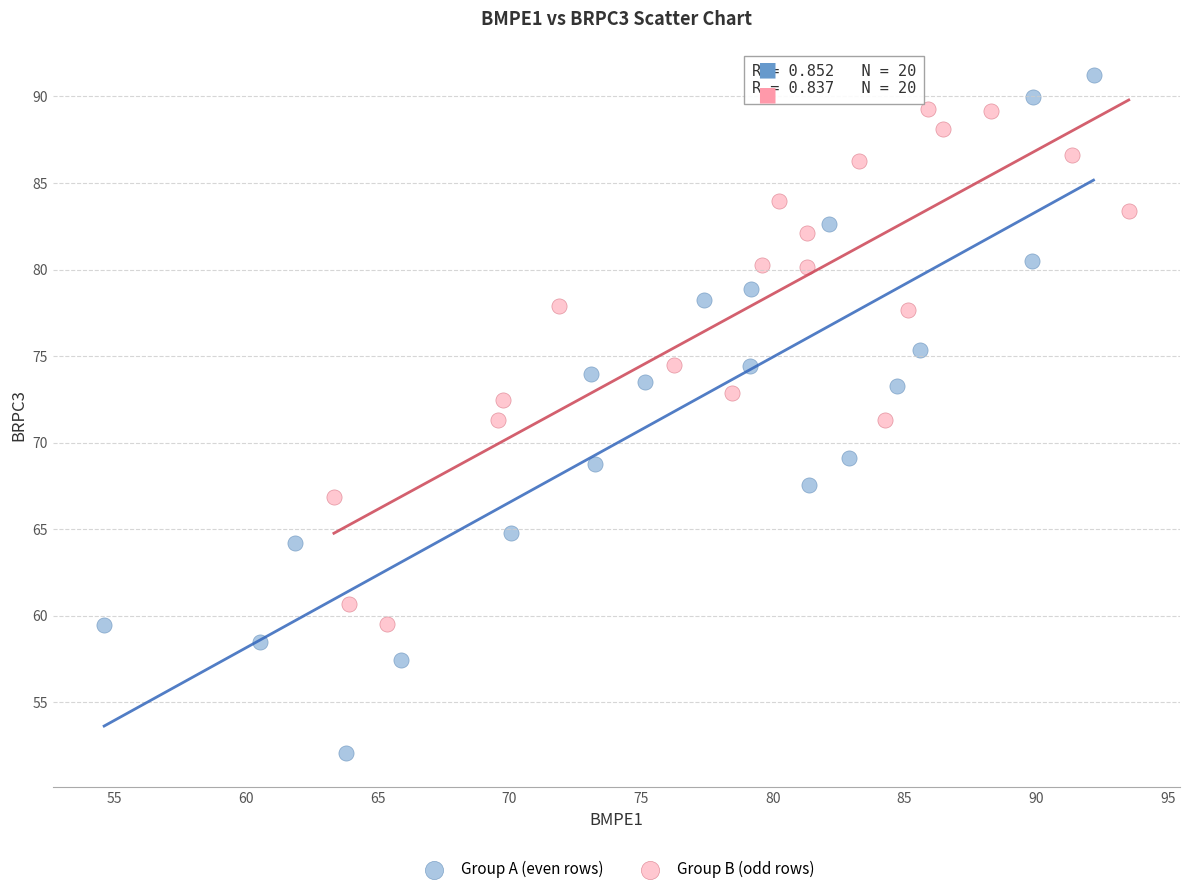

Which series has the widest spread of Y values?

Group A (even rows)